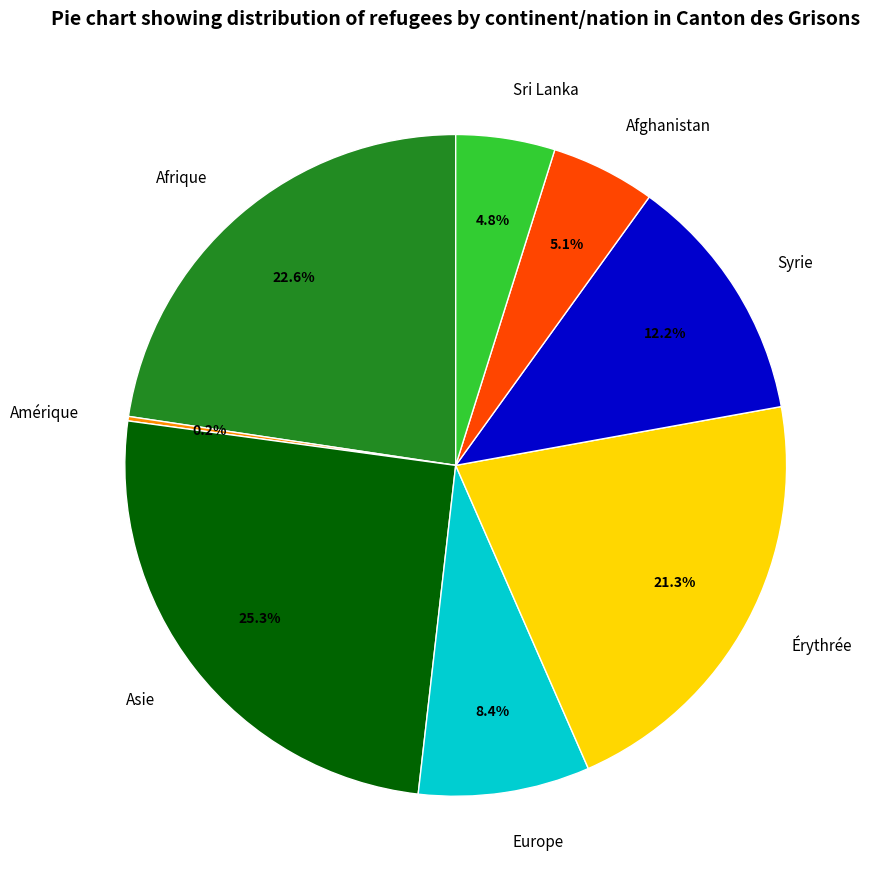

What percentage do Afrique and Syrie together represent?

34.8%